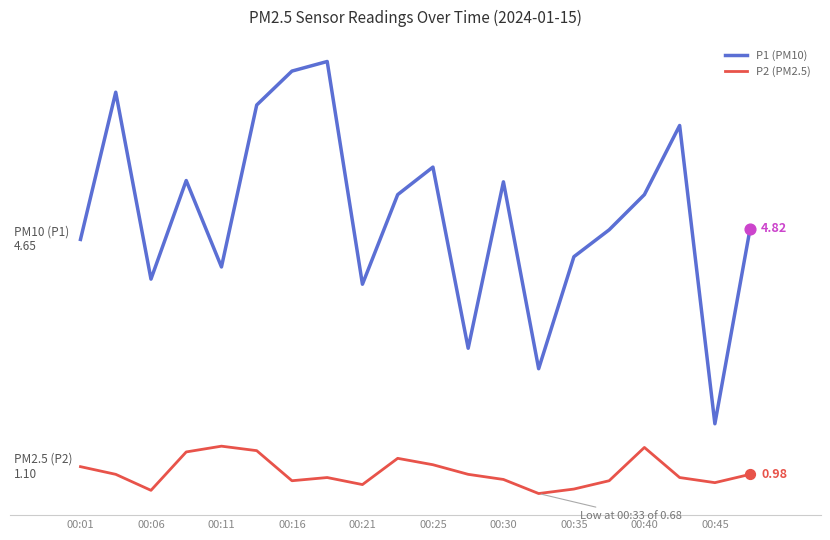

At how many categories does at least one series exceed 3?

17